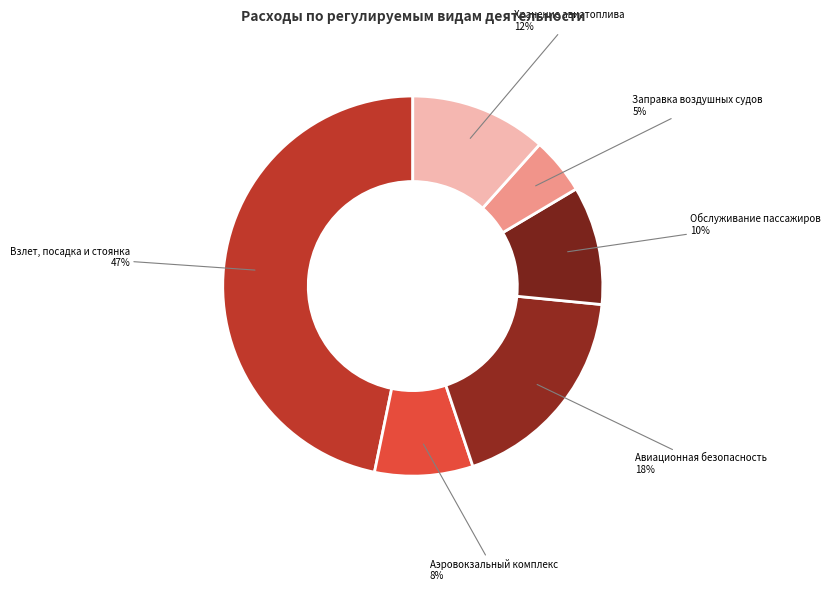

How many slices are in this pie chart?

6